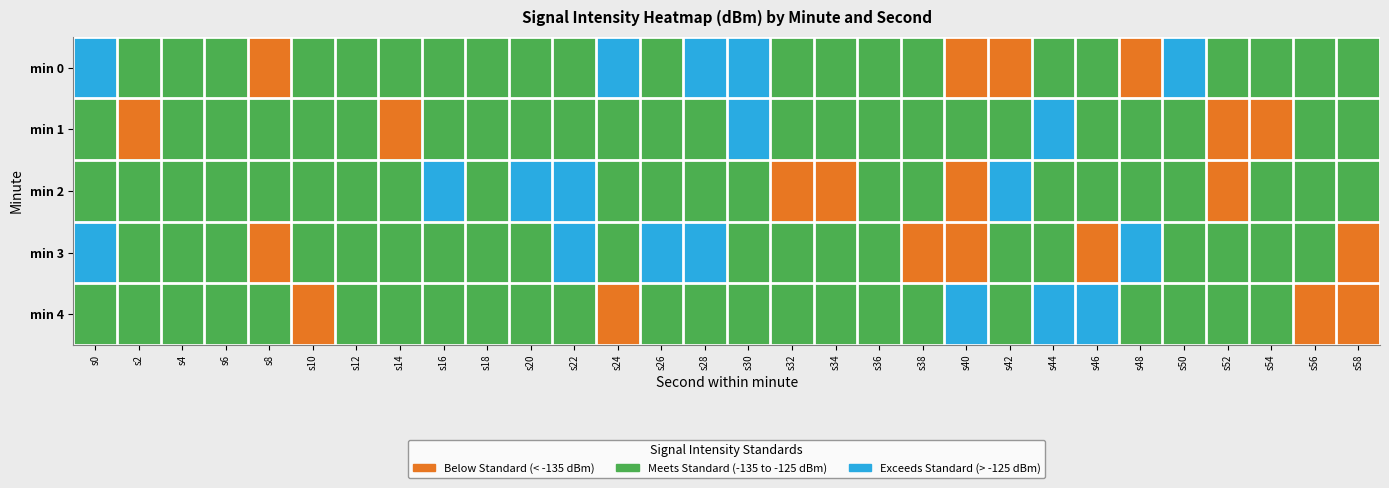

At s24, list the series in order from largest to smallest.

min 0, min 1, min 3, min 2, min 4